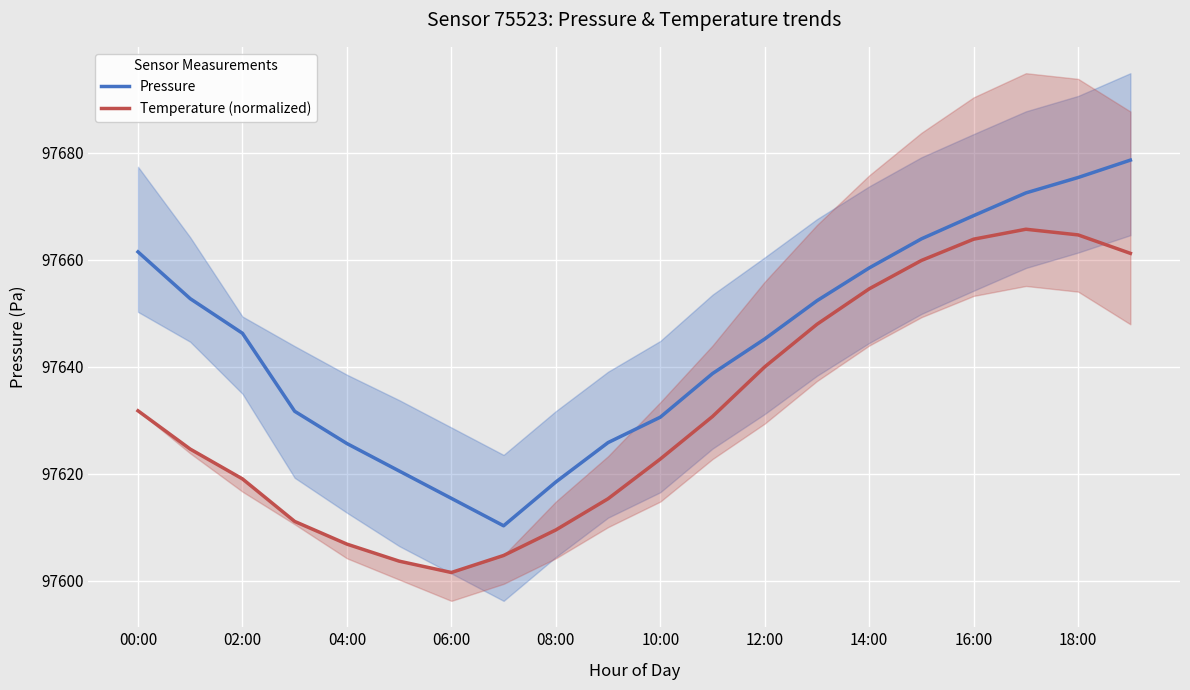

At which label is Temperature (normalized) closest to 97633?

00:00